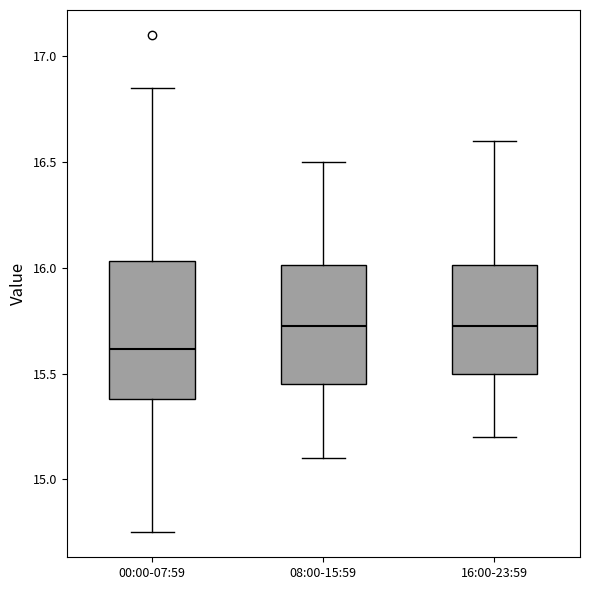

Comparing the boxes themselves (not the whiskers), which one is the tallest?

00:00-07:59